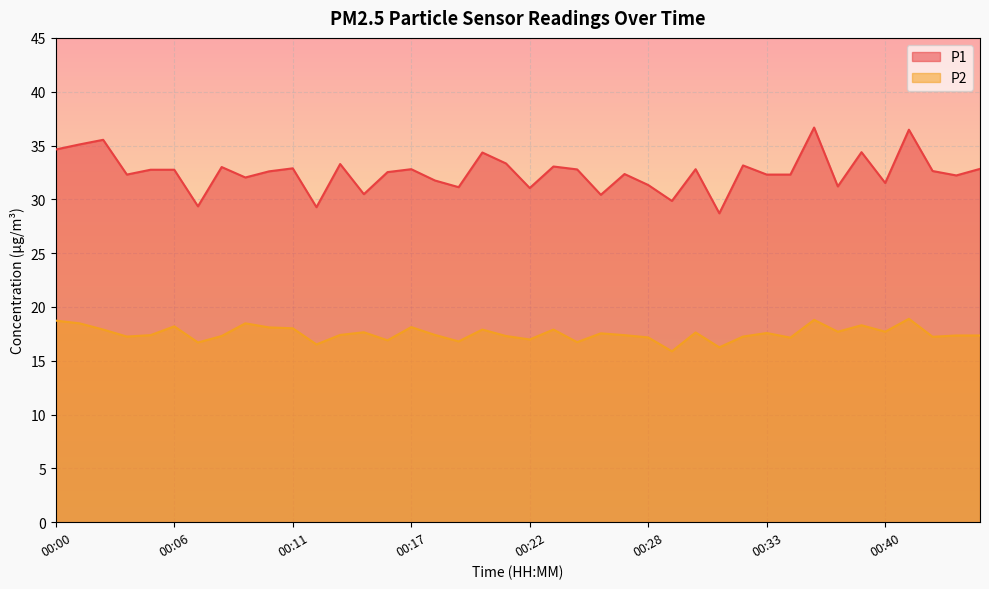

Which series has the largest range (max minus min)?

P1